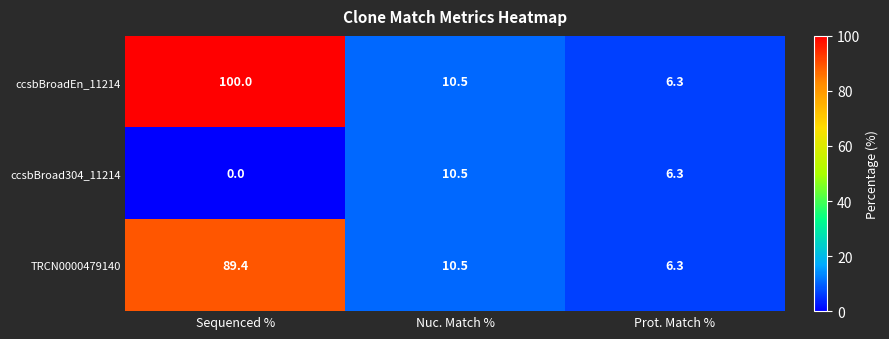

How many positive values does the ccsbBroad304_11214 series have?

2